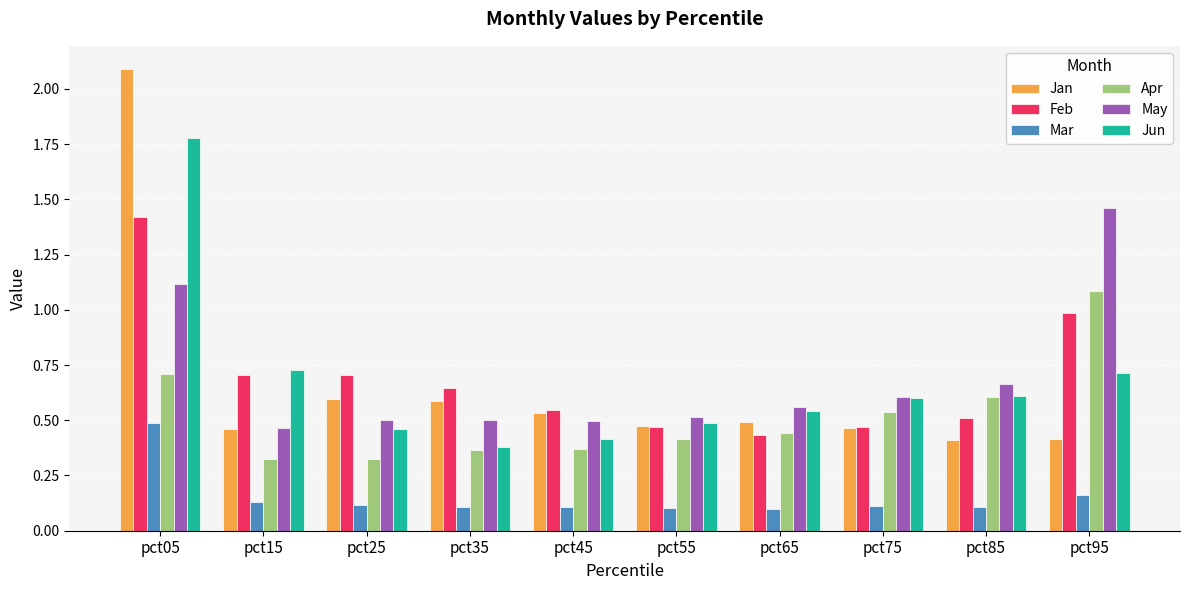

True or false: Jun has a value of 2.5 at pct05.

False